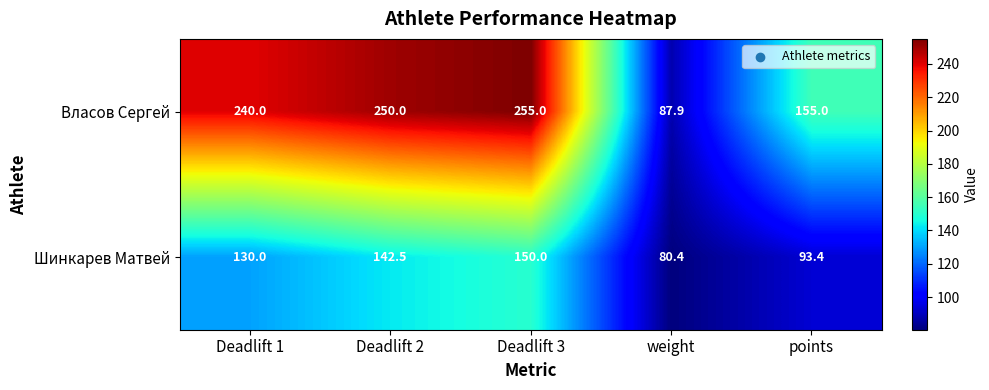

Where is Шинкарев Матвей nearest to the value 115?

Deadlift 1